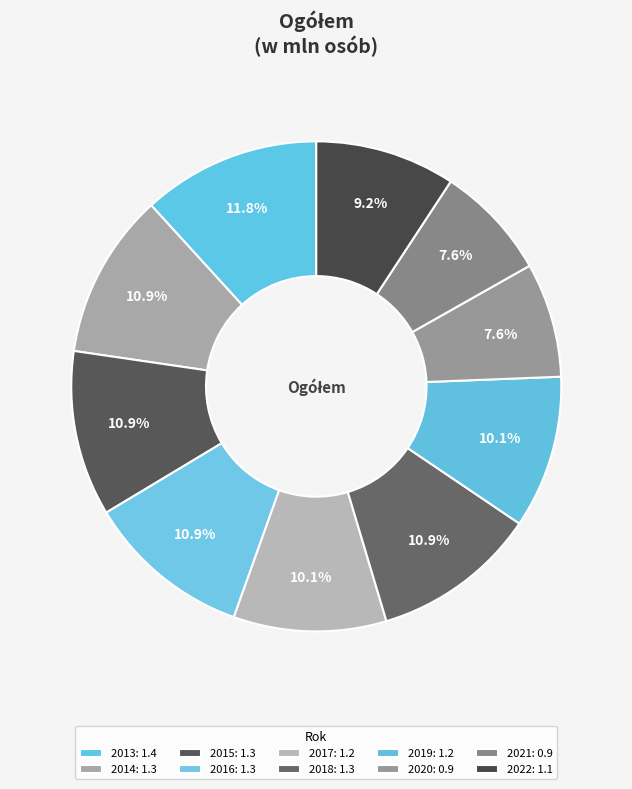

Which has a higher value, 2015 or 2022?

2015